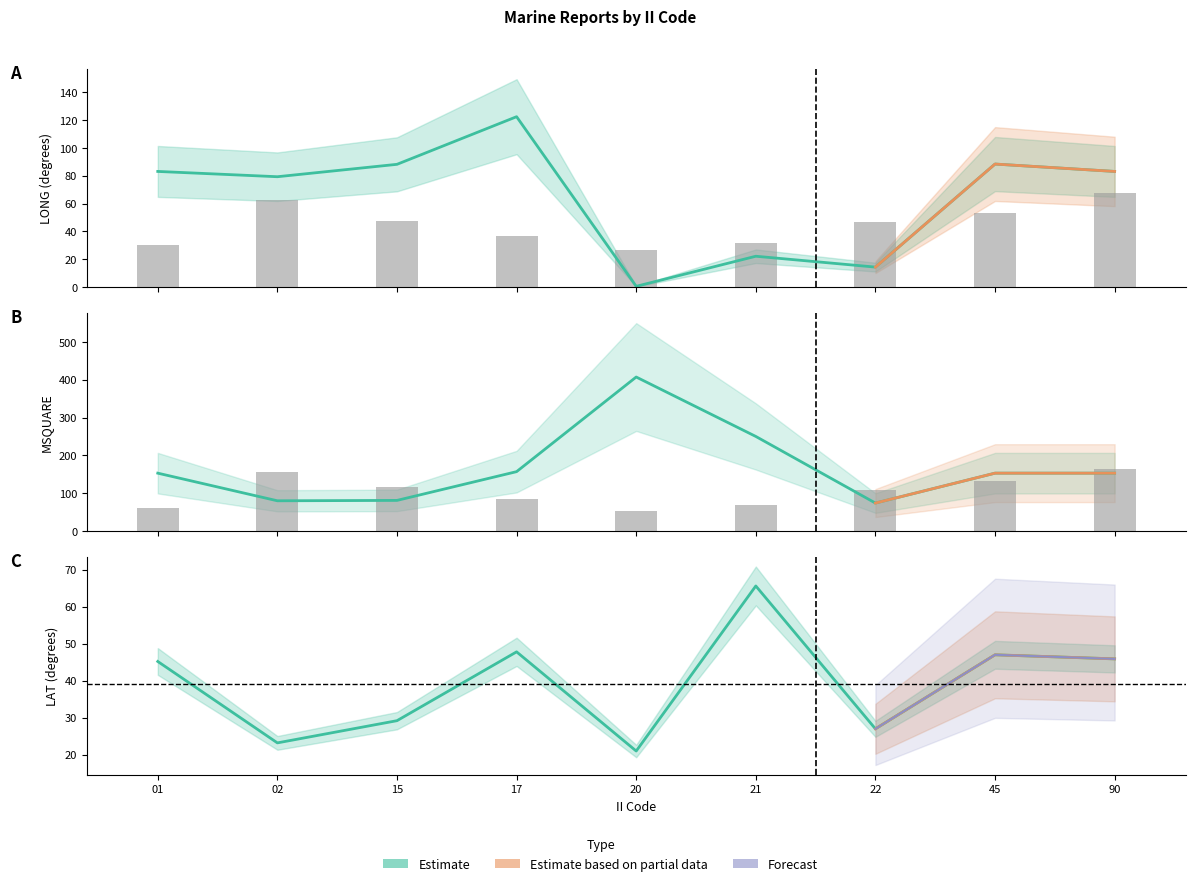

At which label does RPT_LEN reach its peak?

90